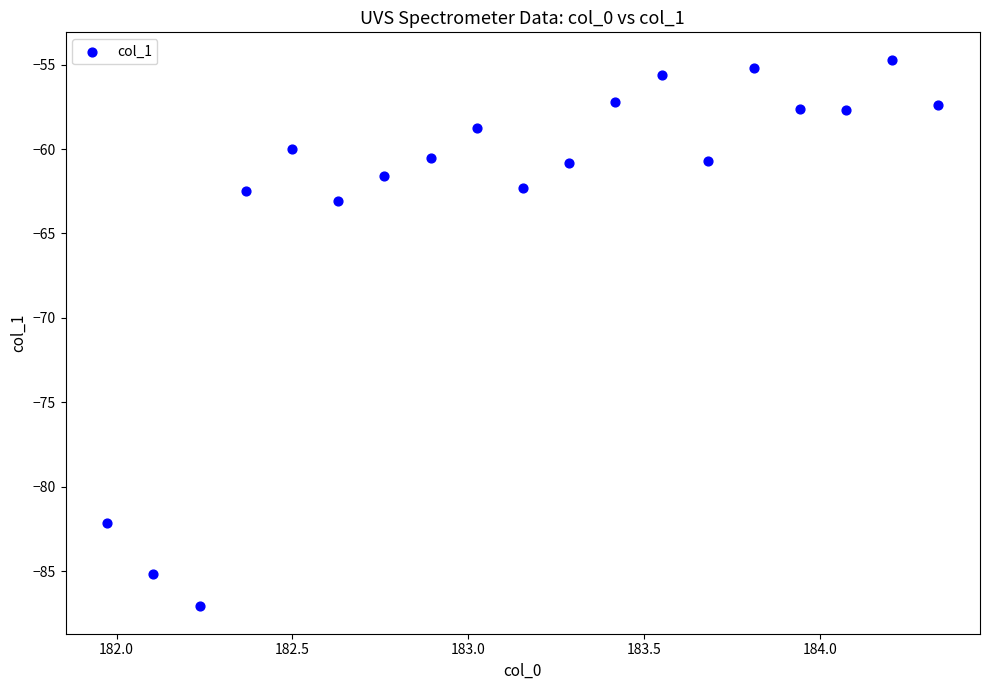

What is the range of X values (max minus min)?

2.4